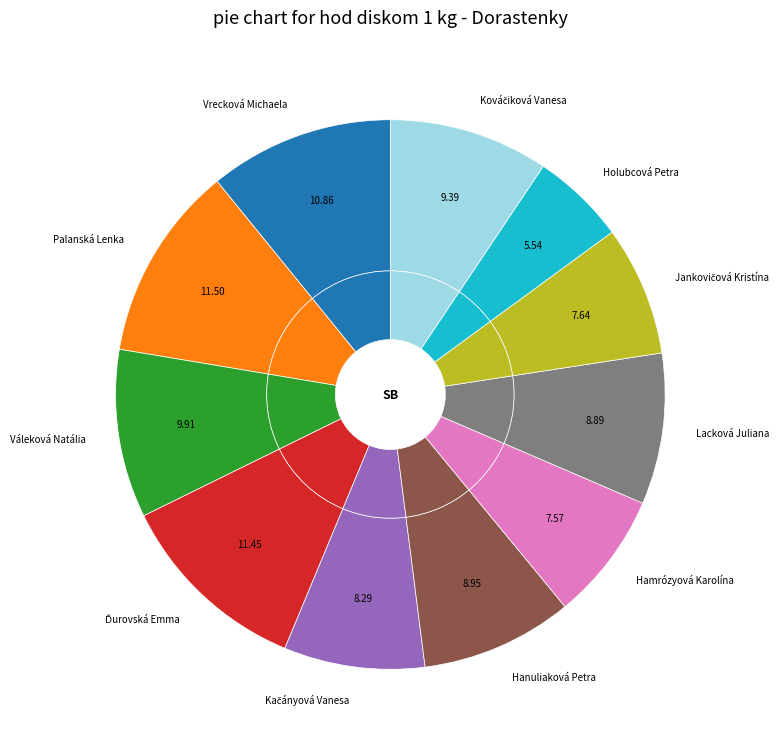

Approximately how many times larger is the value at Hanuliaková Petra compared to Lacková Juliana?

1.0